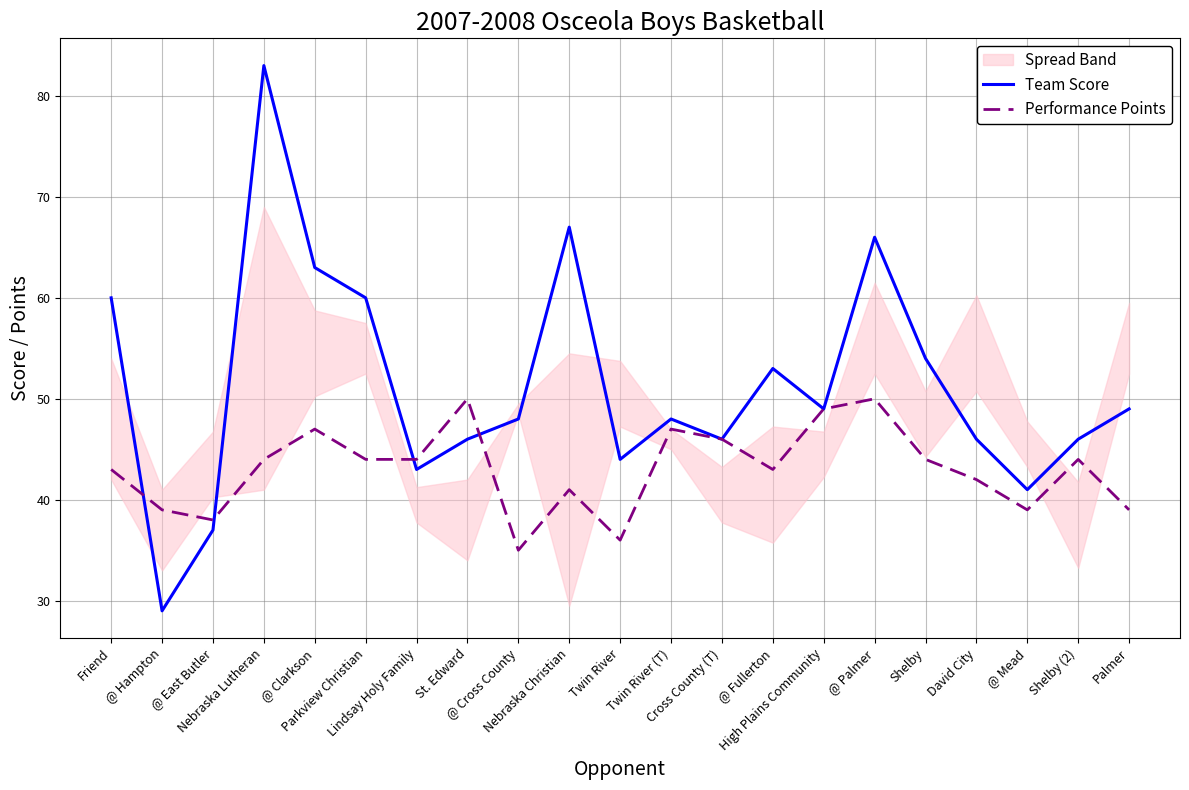

What is the total value across all series at @ East Butler?

75